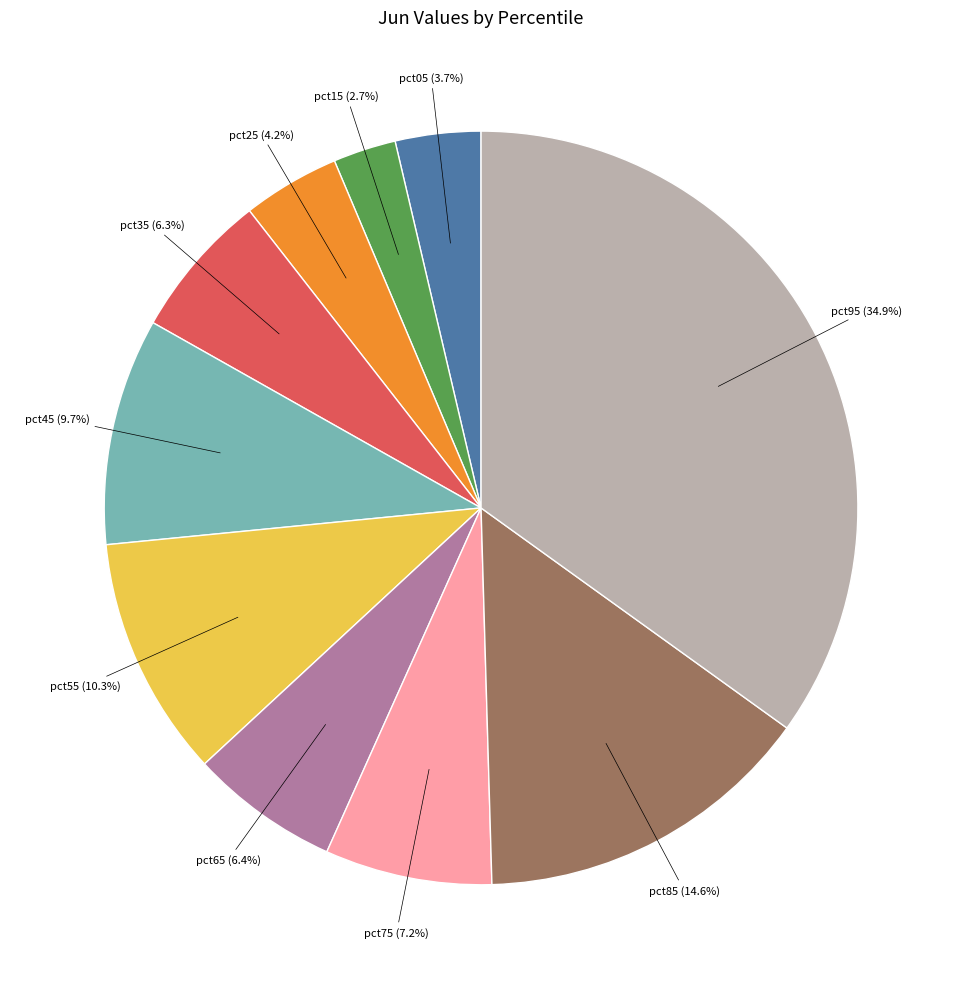

Is there a majority slice in this chart?

No